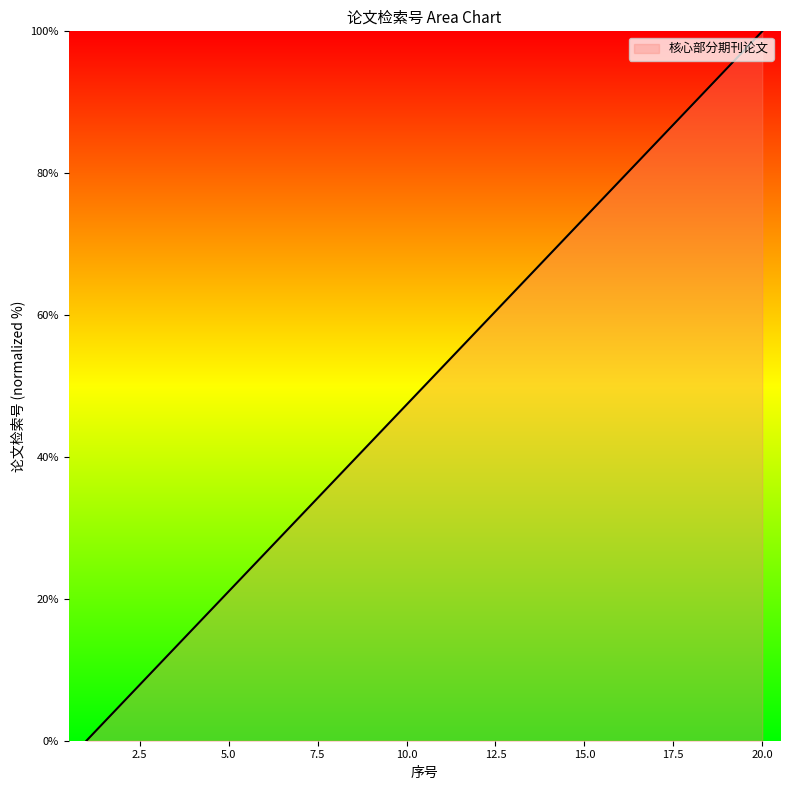

What is the maximum value shown in the chart?

100.0